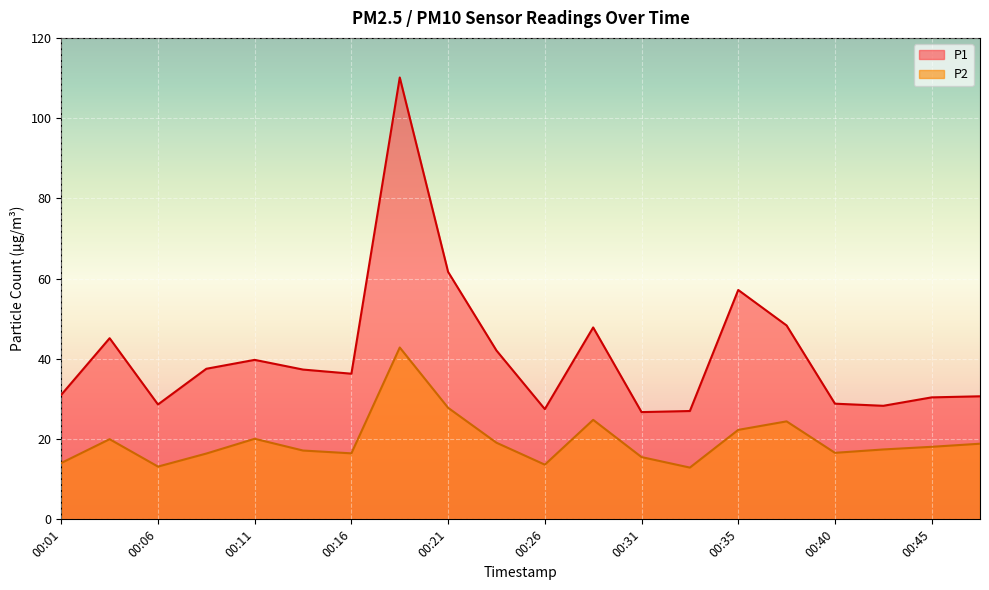

Reading right to left, list all the values displayed in this chart.

P1: 30.7	30.4	28.3	28.8	48.3	57.2	27.0	26.7	47.8	27.5	42.1	61.7	110.1	36.3	37.3	39.8	37.5	28.6	45.1	31.1
P2: 18.9	18.1	17.4	16.6	24.4	22.3	12.9	15.5	24.8	13.6	19.1	27.8	42.8	16.4	17.1	20.1	16.4	13.2	20.0	14.1